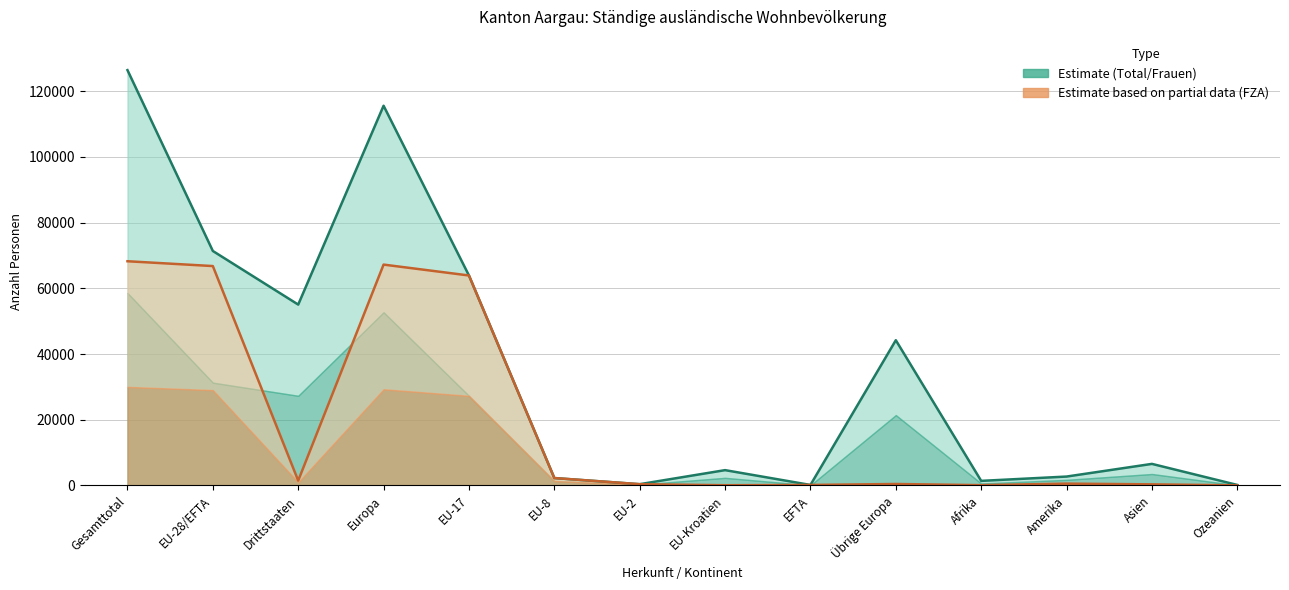

Rank the categories by Total (Linie) value from lowest to highest.

EFTA, Ozeanien, EU-2, Afrika, EU-8, Amerika, EU-Kroatien, Asien, Übrige Europa, Drittstaaten, EU-17, EU-28/EFTA, Europa, Gesamttotal